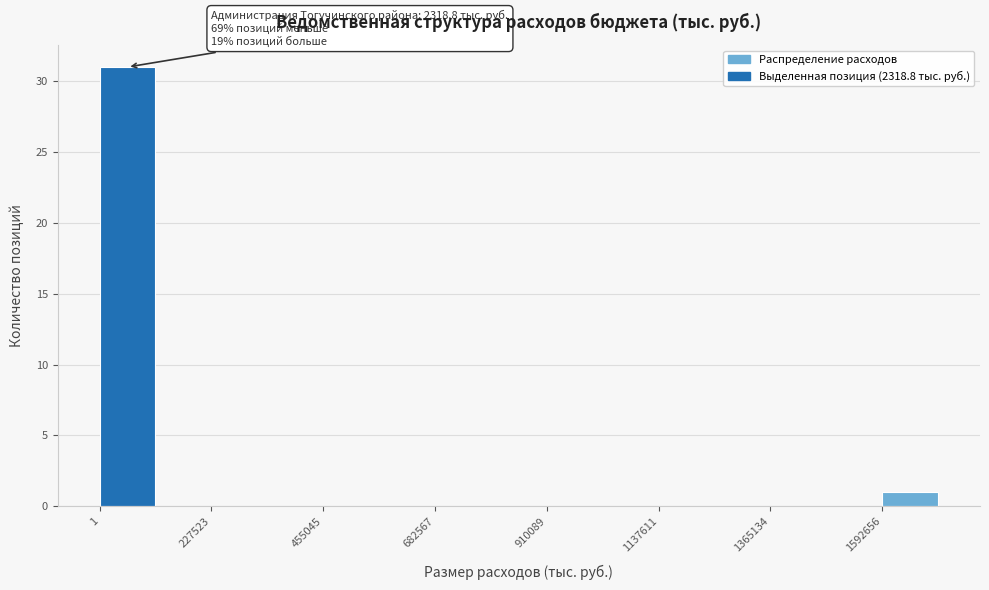

Around what value on the x-axis is the tallest bar? Give the approximate position of its centre, as read against the axis.

50000